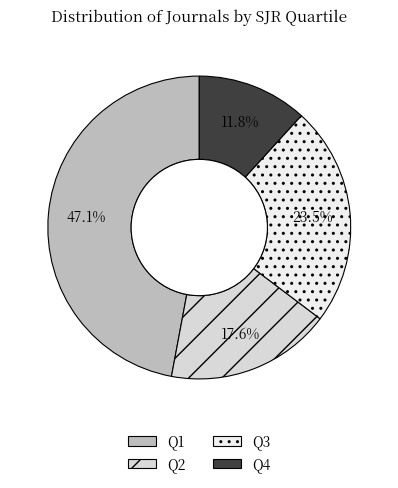

To the nearest percent, what percentage of the pie is Q1?

47%